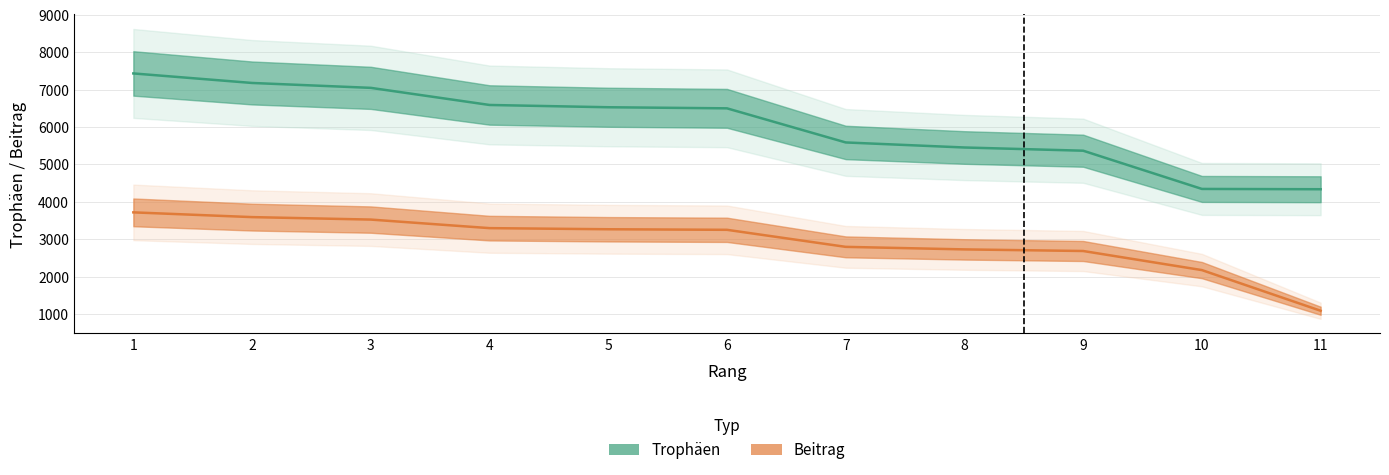

What is the maximum value shown in the chart?

7435